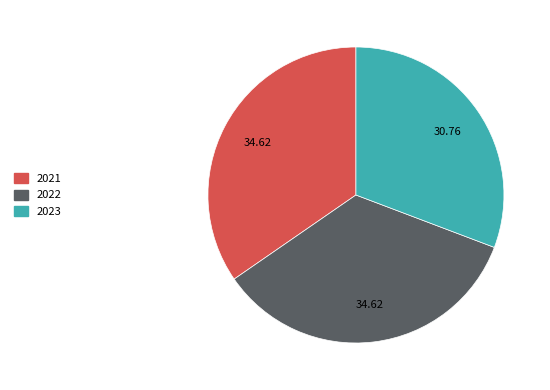

Is it true that 2023 is 36% of the pie?

False